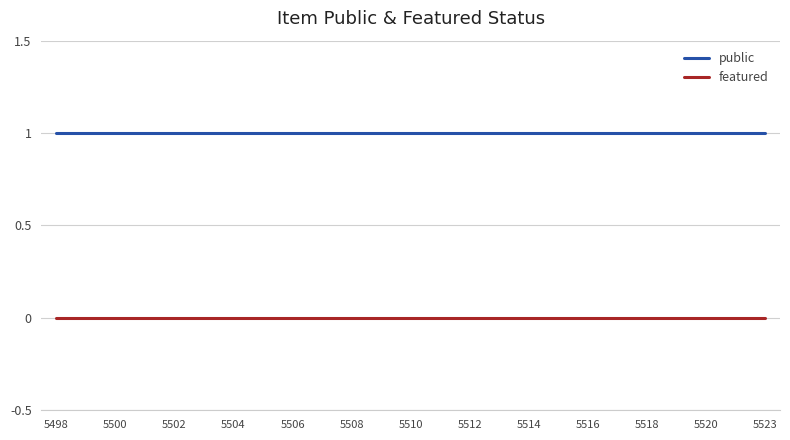

Which series has the largest total across all categories?

public